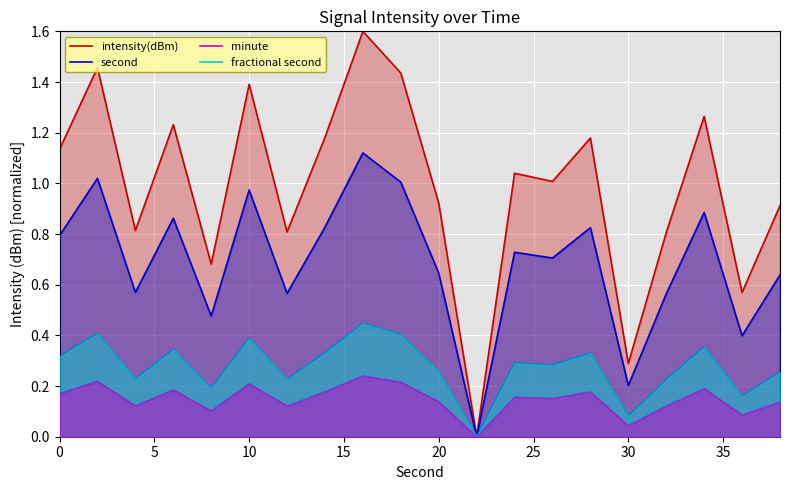

How many data points does each series have?

20